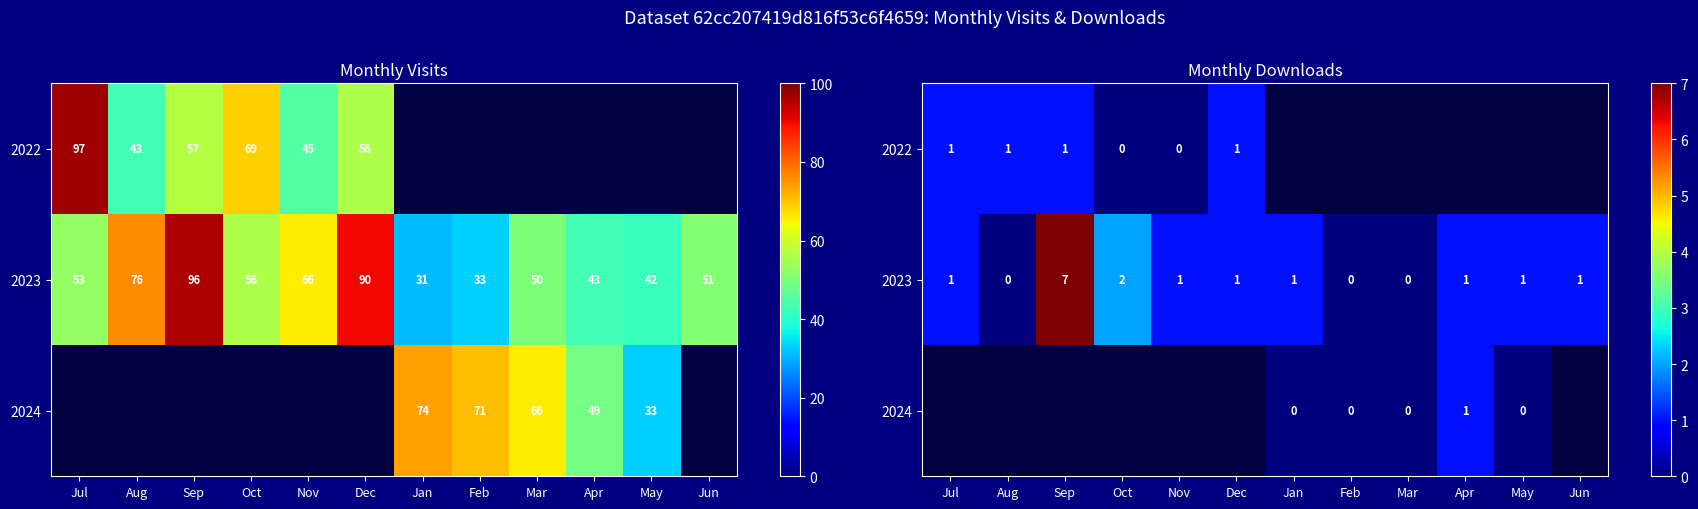

What value does the 2023 series have at Sep?

7.0